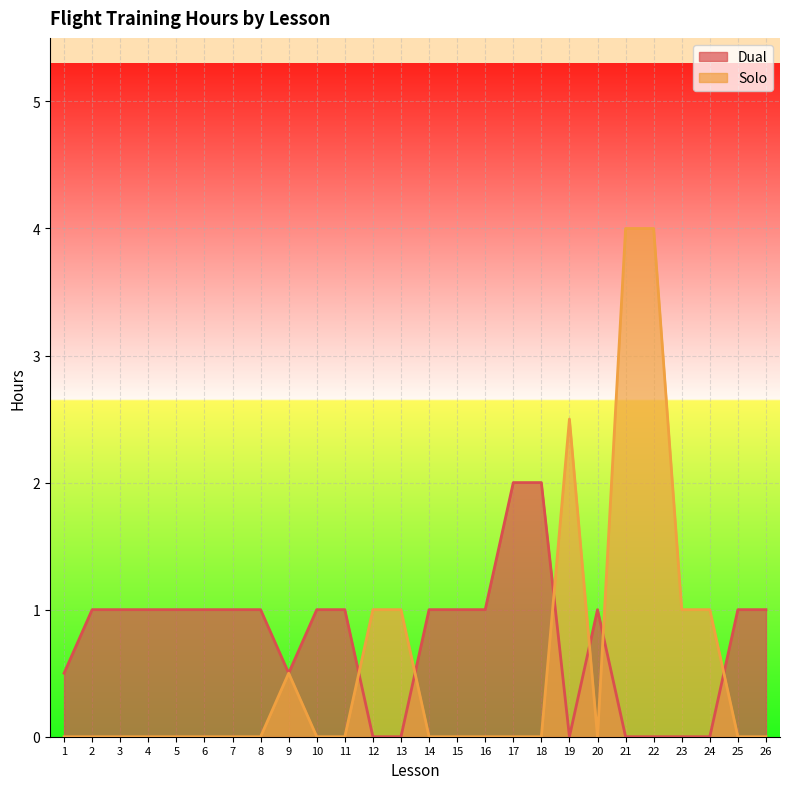

In Dual, how many points are lower than both neighbors (excluding endpoints)?

2